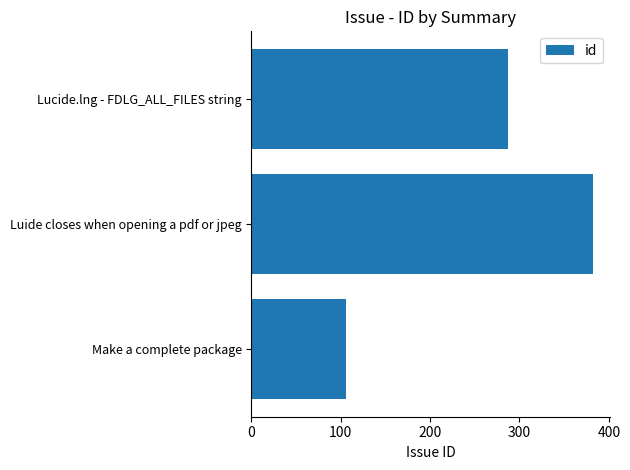

List the labels in order of value, smallest first.

Make a complete package, Lucide.lng - FDLG_ALL_FILES string, Luide closes when opening a pdf or jpeg